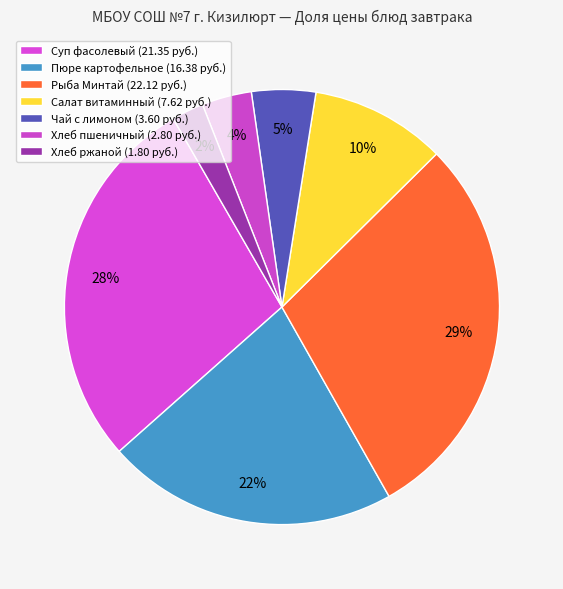

What is the smallest slice in the pie chart?

Хлеб ржаной (1.80 руб.)